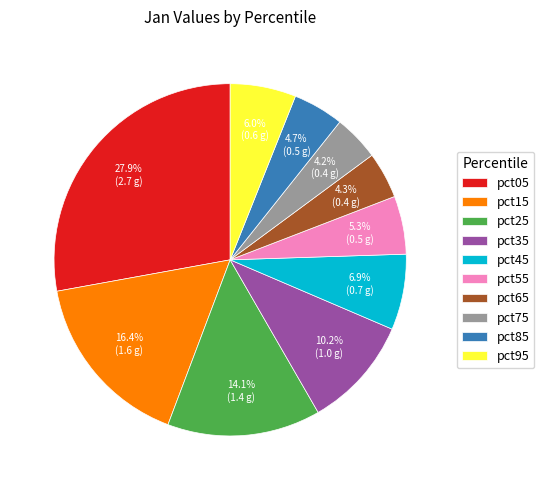

Does pct95 represent more than half of the total?

No